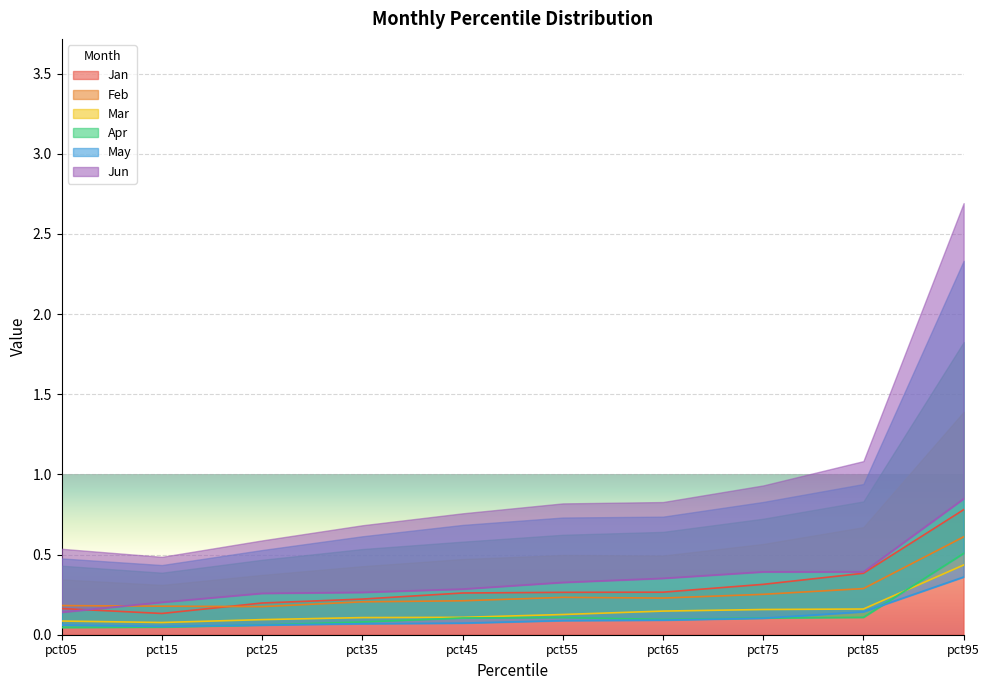

Which has a higher value, pct15 or pct85?

pct85